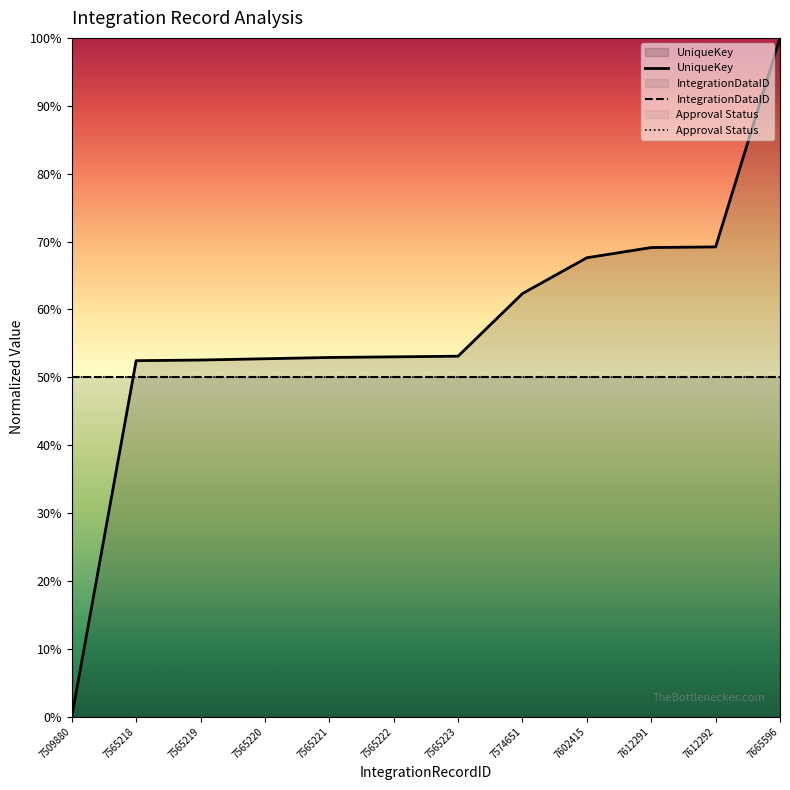

At how many categories does at least one series exceed 89?

1